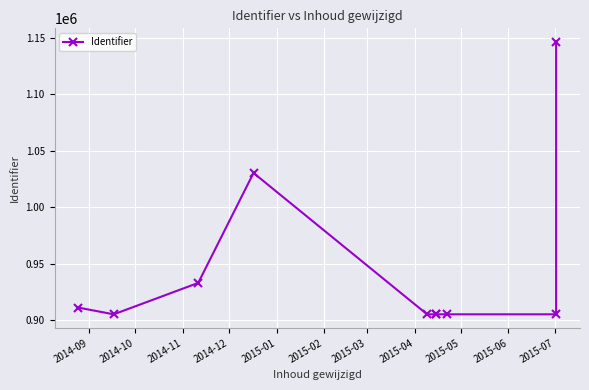

What is the difference between the maximum and second lowest values?

240815